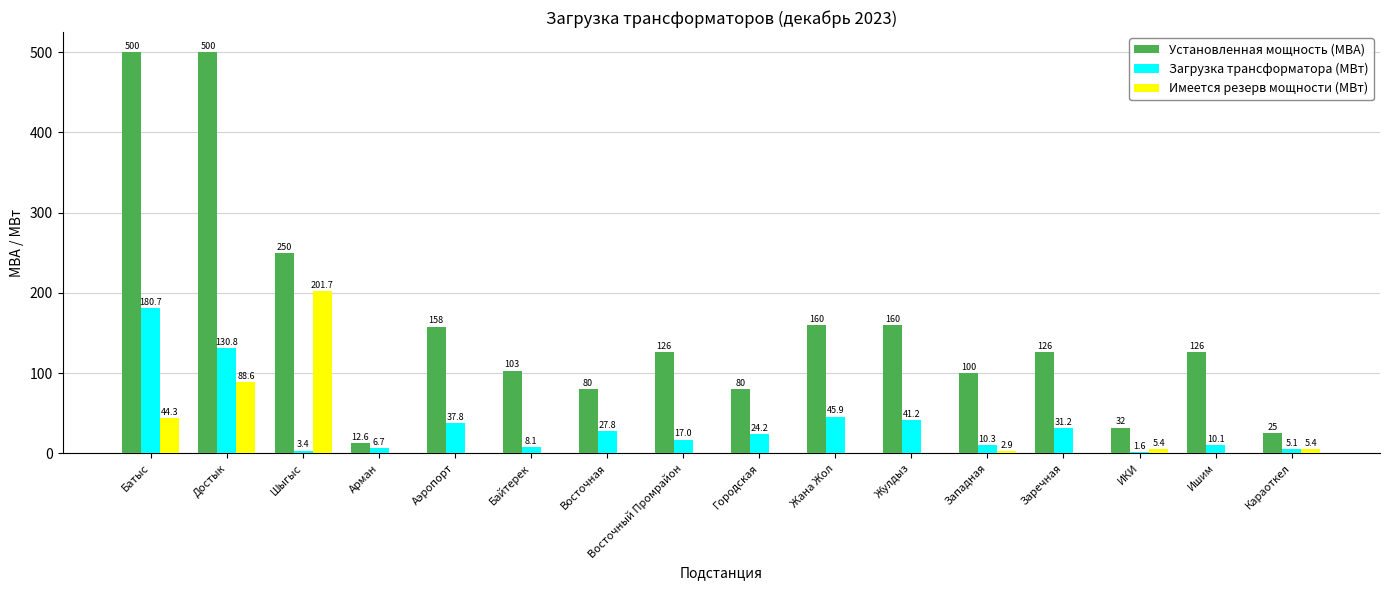

At which category is the sum across all series the highest?

Батыс